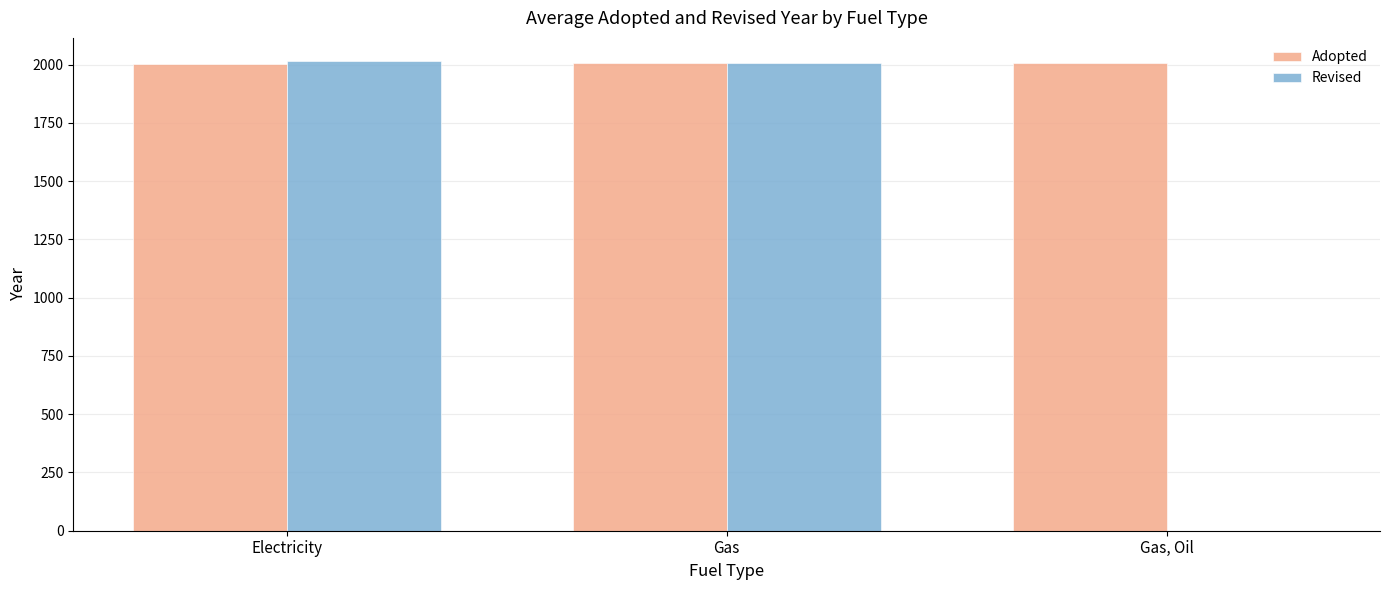

What is the total value across all series at Gas, Oil?

2006.0